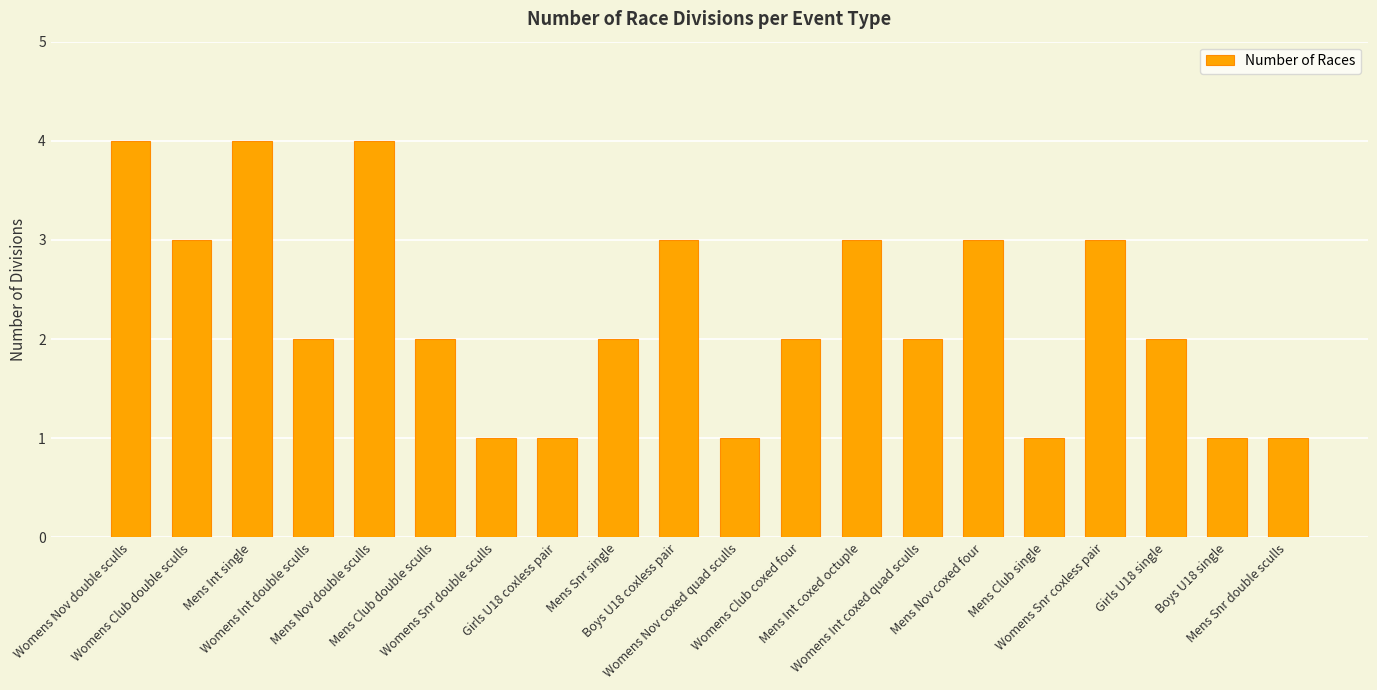

Reading left to right, list all the values displayed in this chart.

Womens Nov double sculls=4	Womens Club double sculls=3	Mens Int single=4	Womens Int double sculls=2	Mens Nov double sculls=4	Mens Club double sculls=2	Womens Snr double sculls=1	Girls U18 coxless pair=1	Mens Snr single=2	Boys U18 coxless pair=3	Womens Nov coxed quad sculls=1	Womens Club coxed four=2	Mens Int coxed octuple=3	Womens Int coxed quad sculls=2	Mens Nov coxed four=3	Mens Club single=1	Womens Snr coxless pair=3	Girls U18 single=2	Boys U18 single=1	Mens Snr double sculls=1